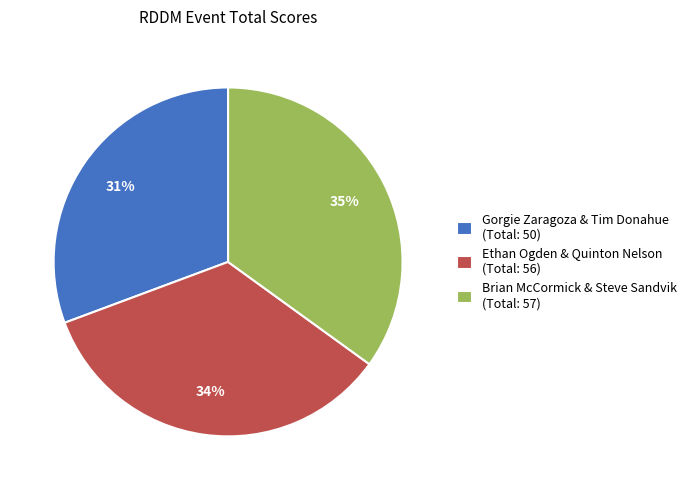

Rank the categories by value from highest to lowest.

Brian McCormick & Steve Sandvik, Ethan Ogden & Quinton Nelson, Gorgie Zaragoza & Tim Donahue